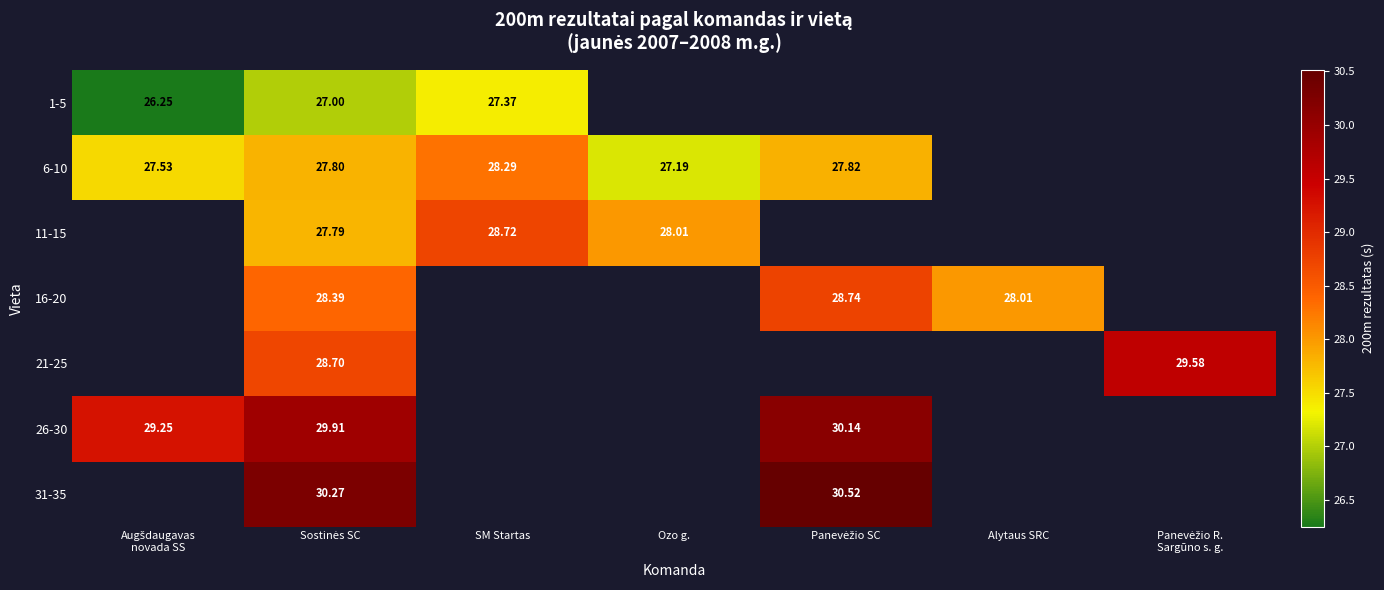

Which series has the widest spread of values?

1-5